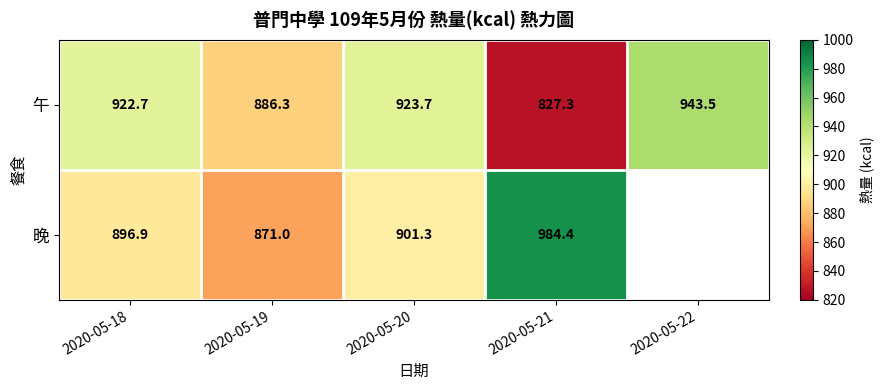

What is the difference between the 晚 values at 2020-05-21 and 2020-05-19?

113.4